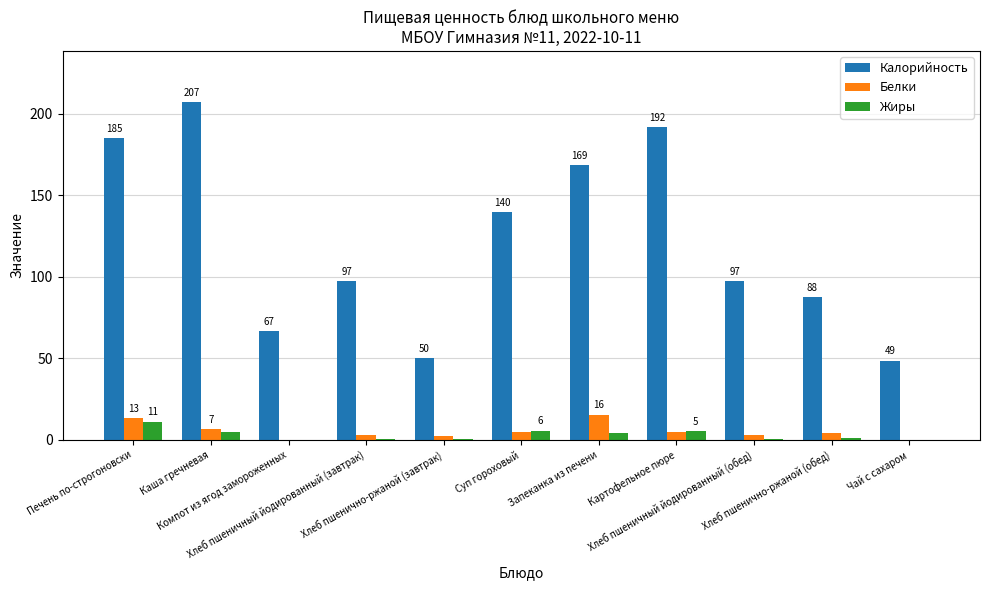

What is the maximum value shown in the chart?

207.4